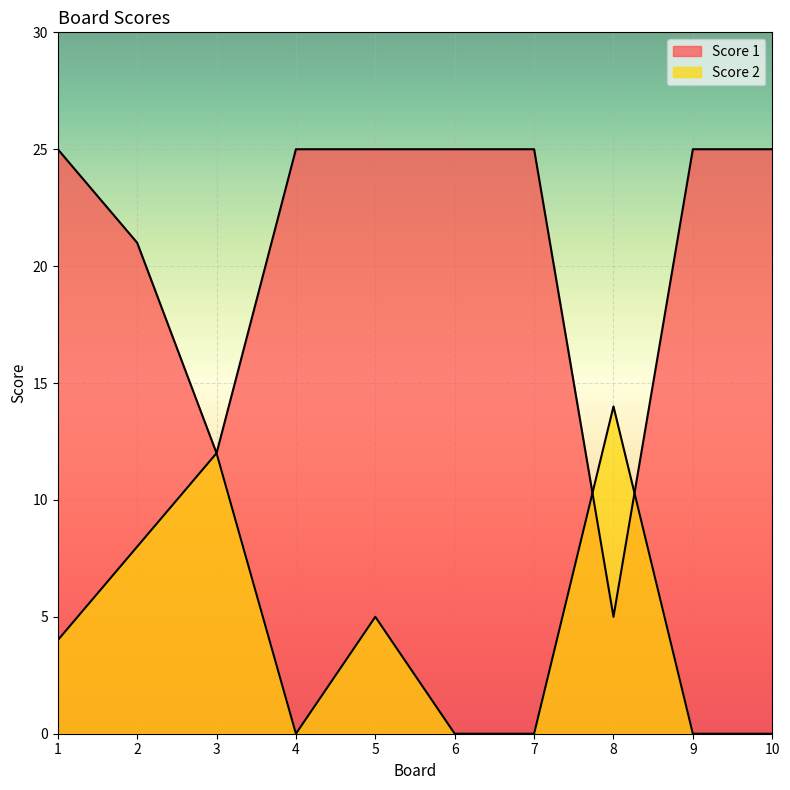

Where do Score 1 and Score 2 first cross each other?

7 and 8